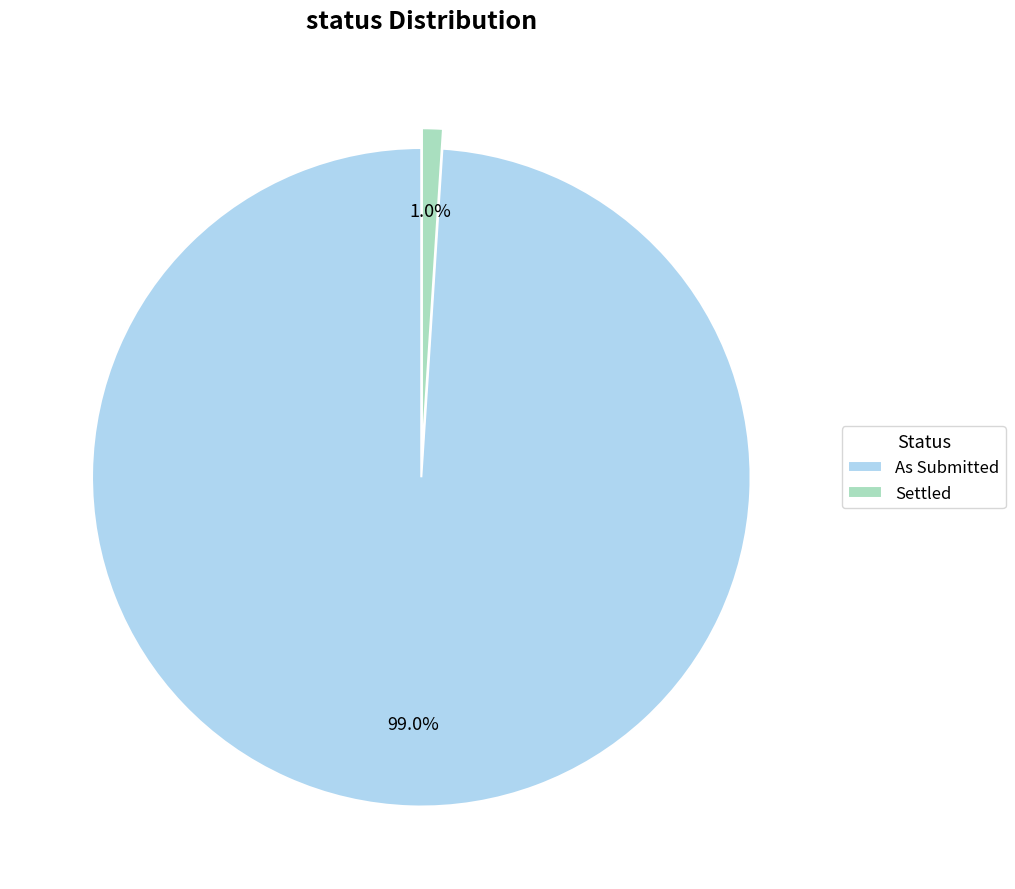

To the nearest percent, what percentage of the pie is Settled?

1%